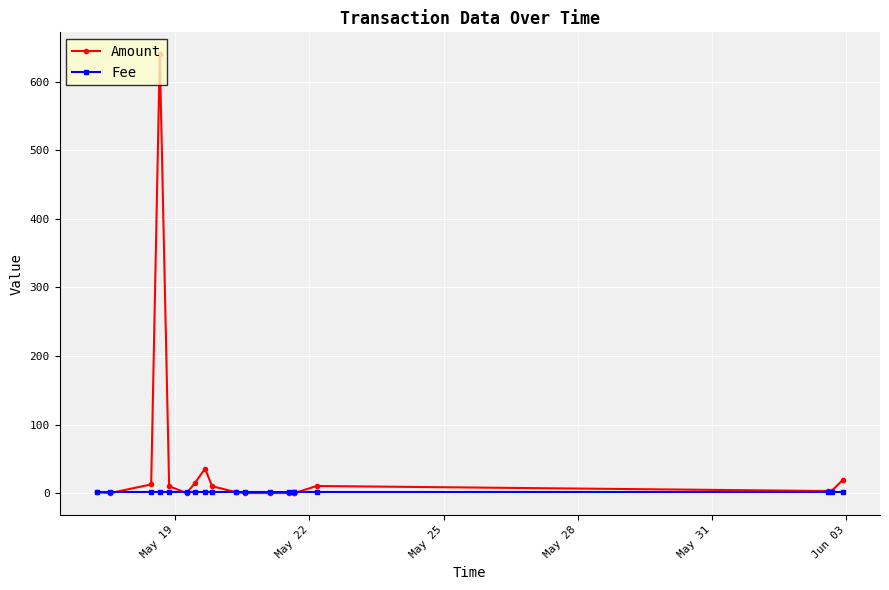

What is the sum of all Amount values?

761.4